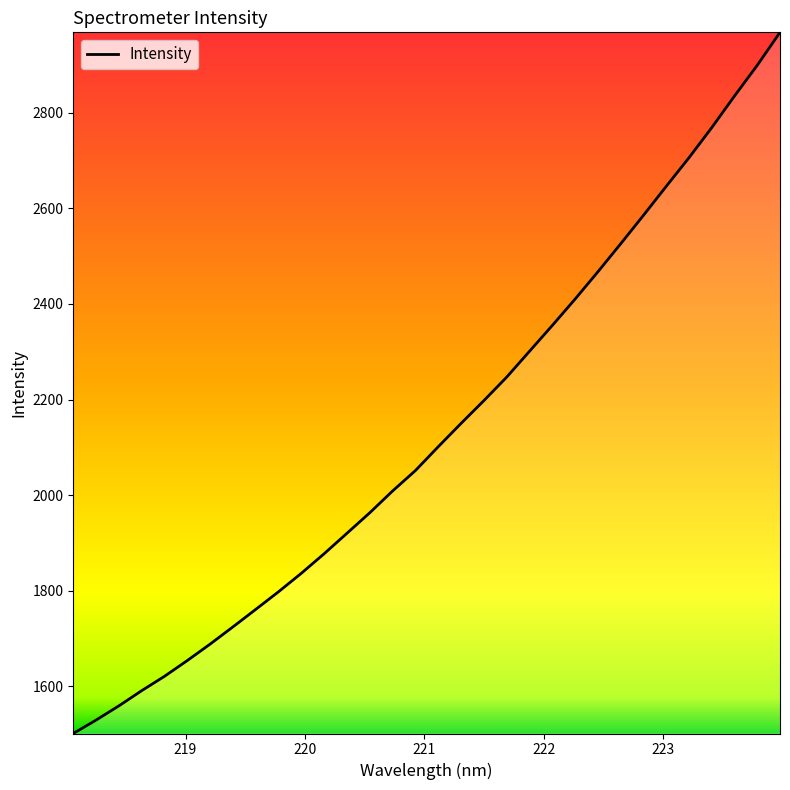

What is the maximum value shown in the chart?

2968.5